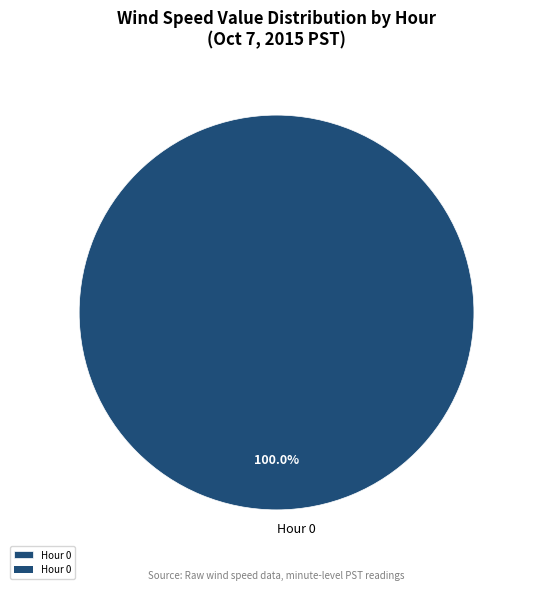

How many segments does this pie chart have?

1